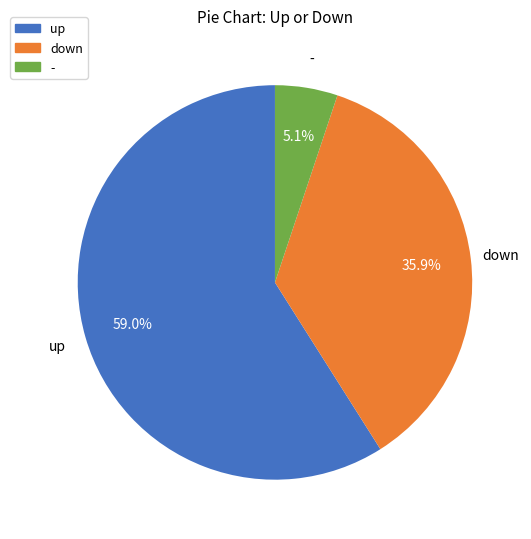

True or false: down accounts for 36% of the total.

True